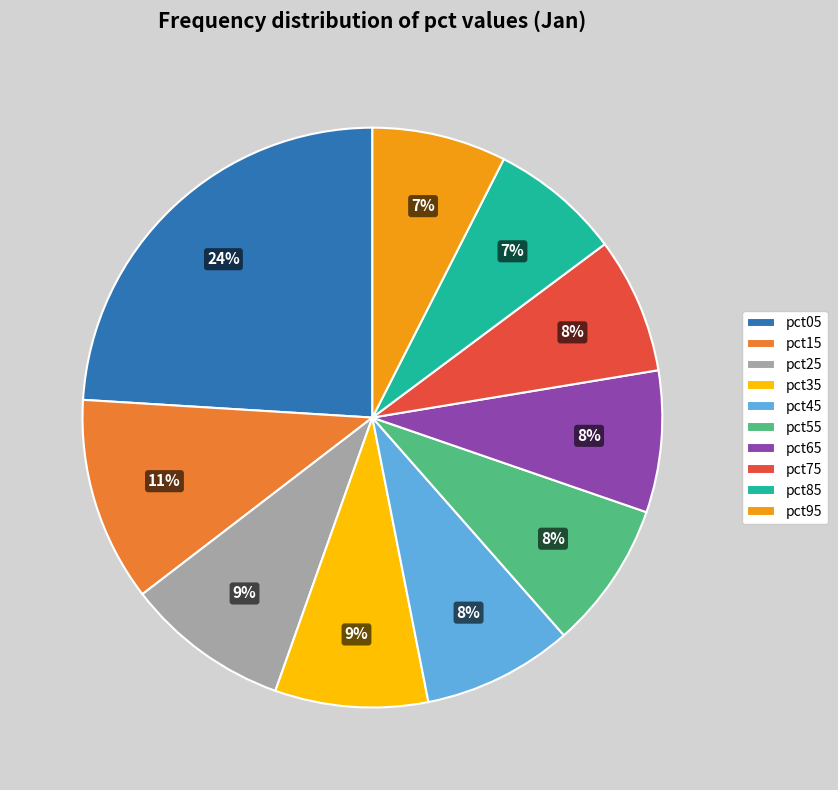

To the nearest percent, what percentage of the pie is pct05?

24%